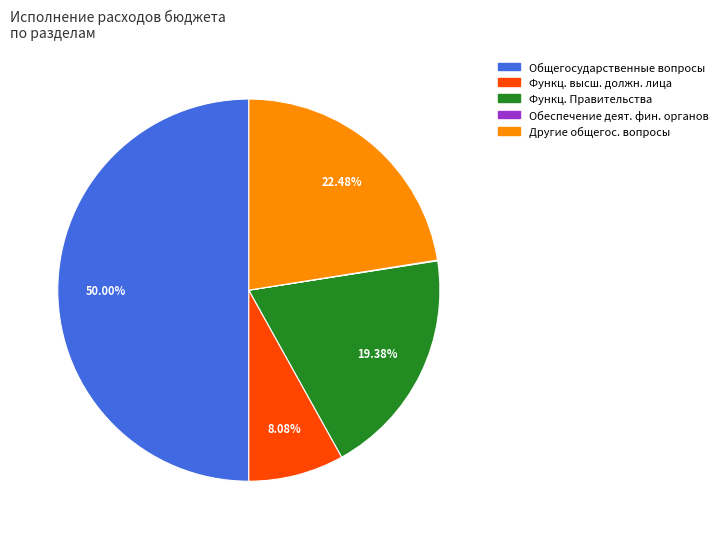

Is Функц. Правительства the majority of the pie?

No